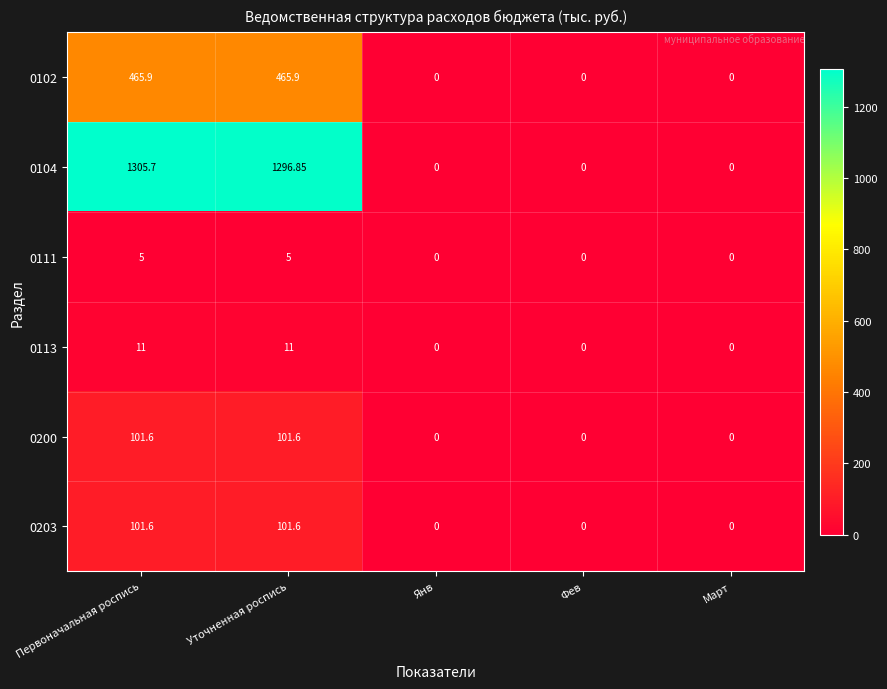

Is the value of 0200 at Первоначальная роспись greater than the value of 0111 at Март?

Yes